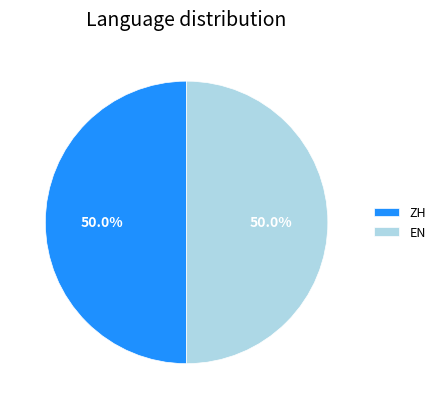

What is the ratio of the value at ZH to the value at EN?

1.0